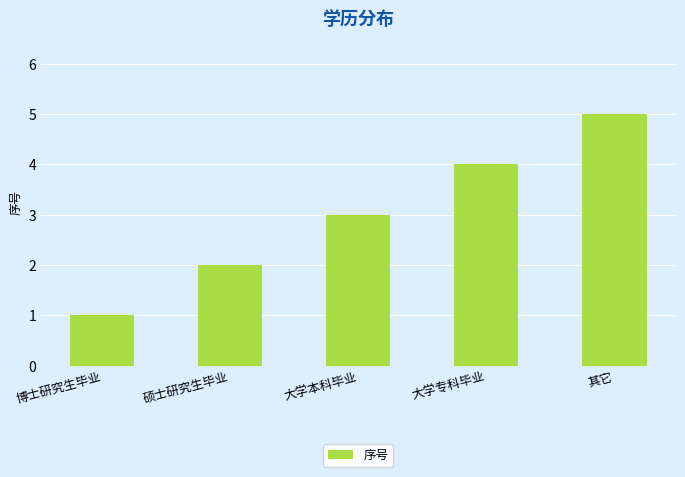

Count the number of data series in this chart.

1